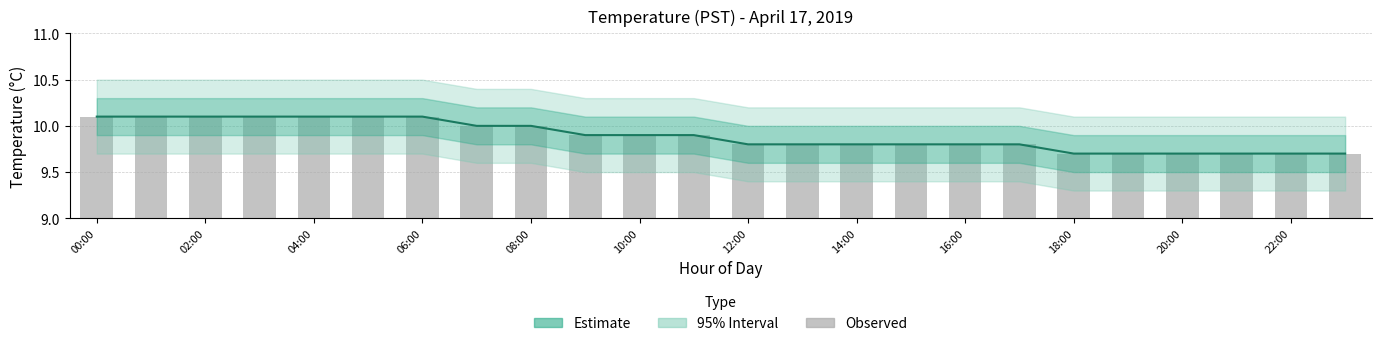

What position from the right is 13?

11